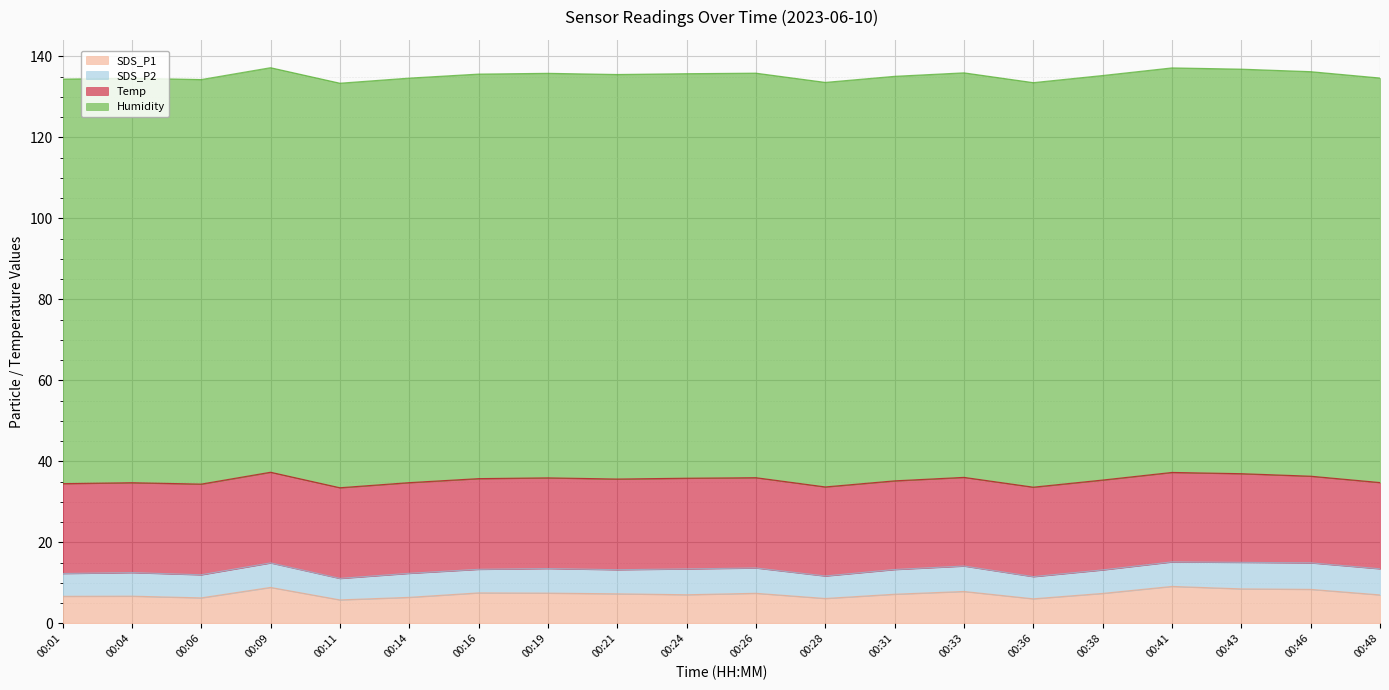

At 00:26, list the series in order from largest to smallest.

Humidity, Temp, SDS_P1, SDS_P2